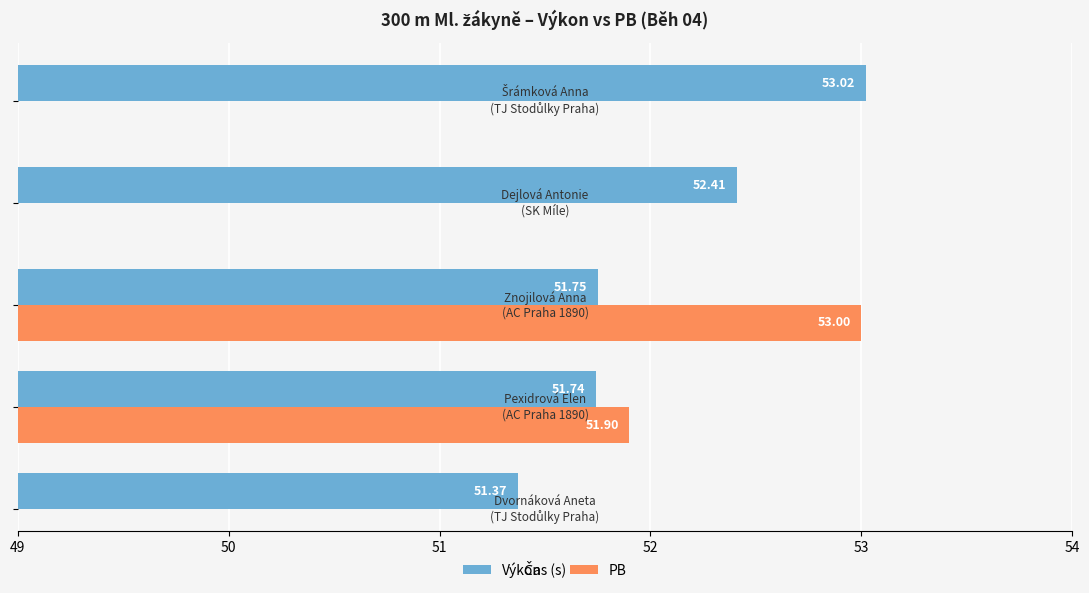

Count the values in the range 51 to 52.

3